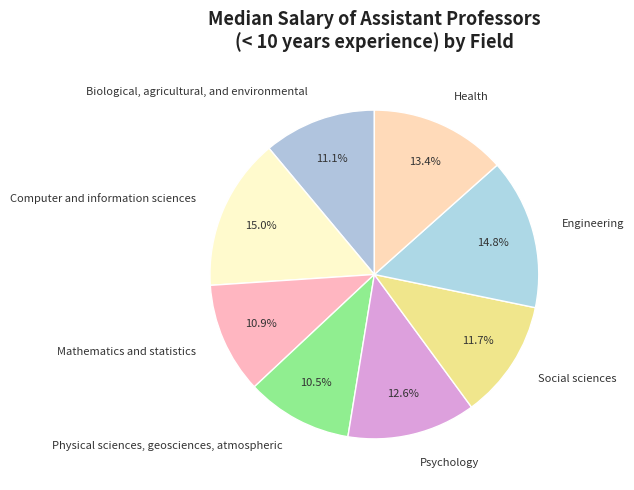

To the nearest percent, what is the average slice percentage?

12%